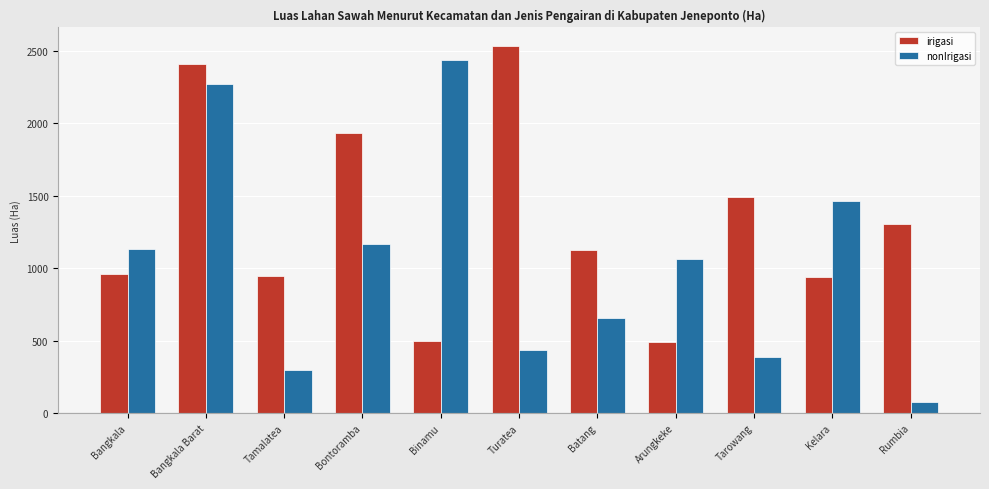

List the series in order of their peak value, lowest first.

nonIrigasi, irigasi